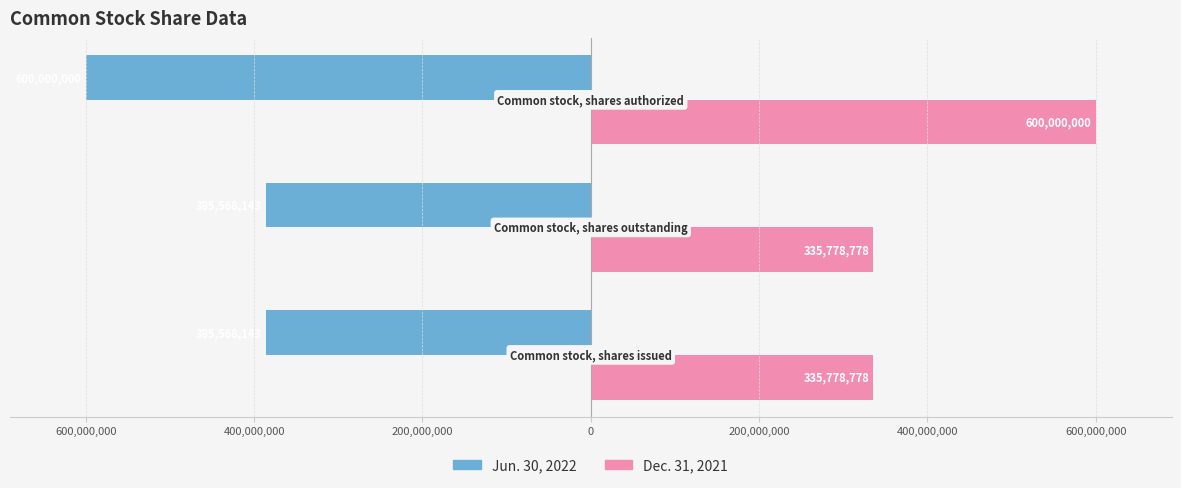

What are all the series names shown in the legend?

Jun. 30, 2022, Dec. 31, 2021